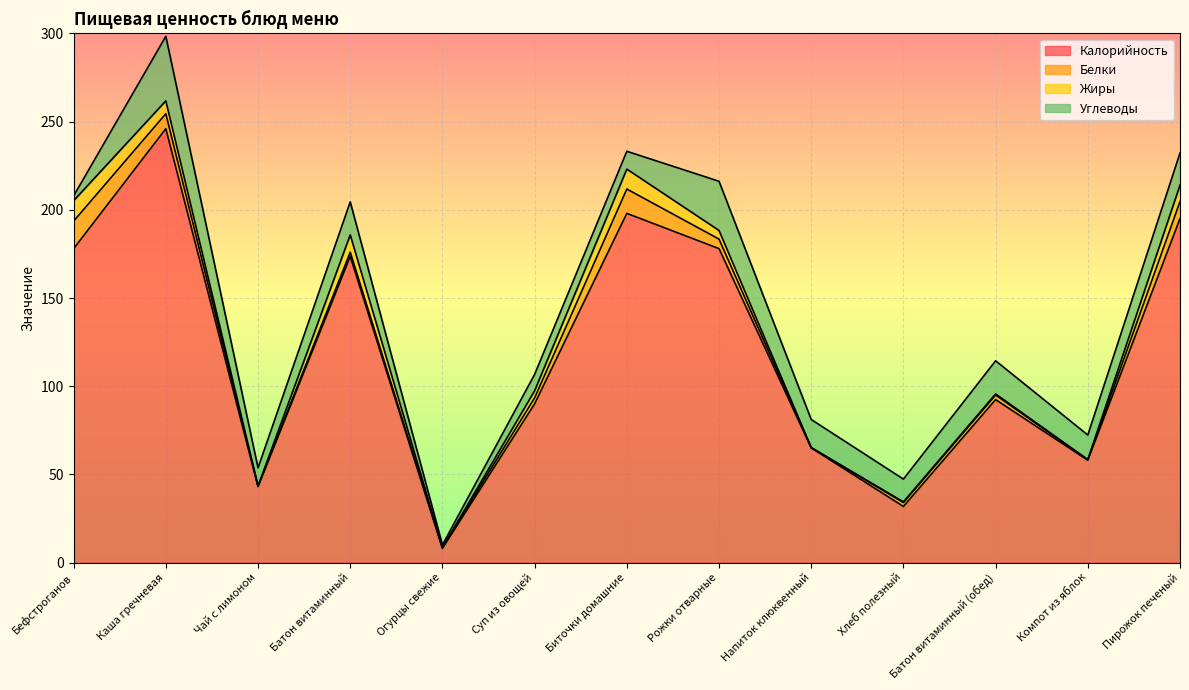

The value of Жиры at Батон витаминный (обед) is 0.6. True or false?

True